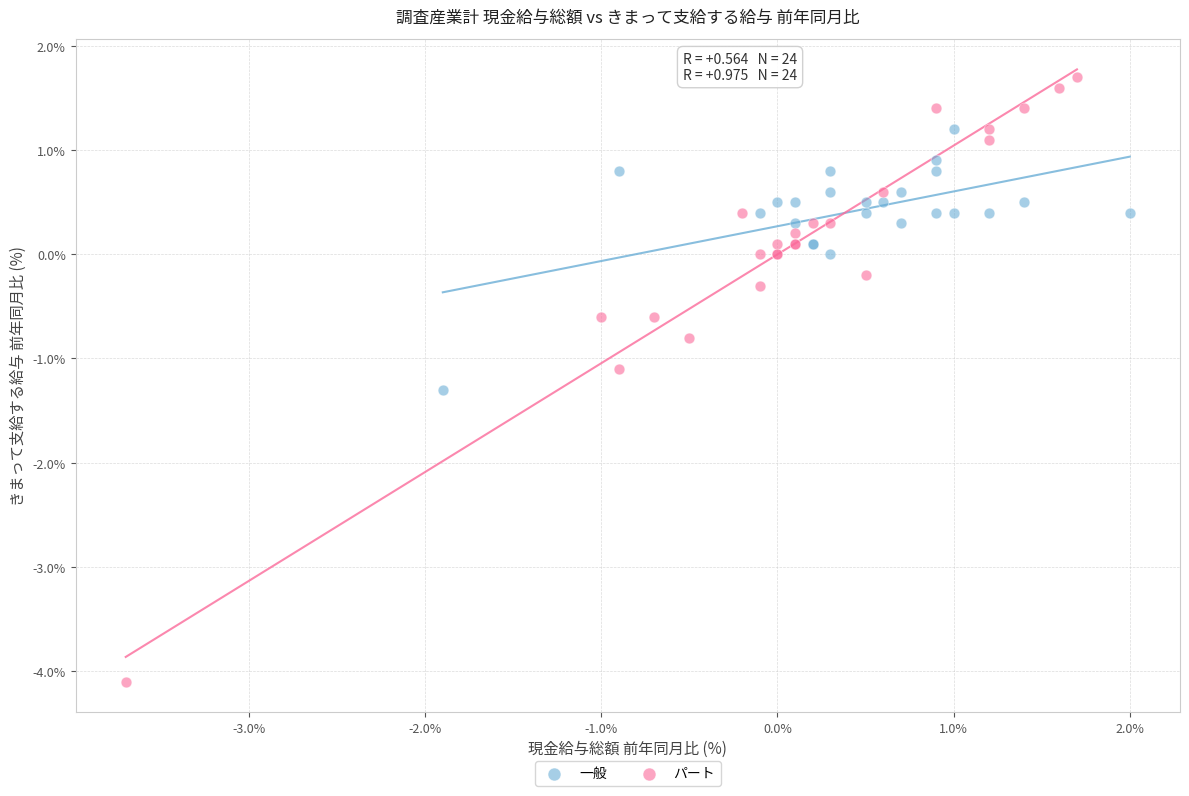

Which series contains the lowest Y value?

パート